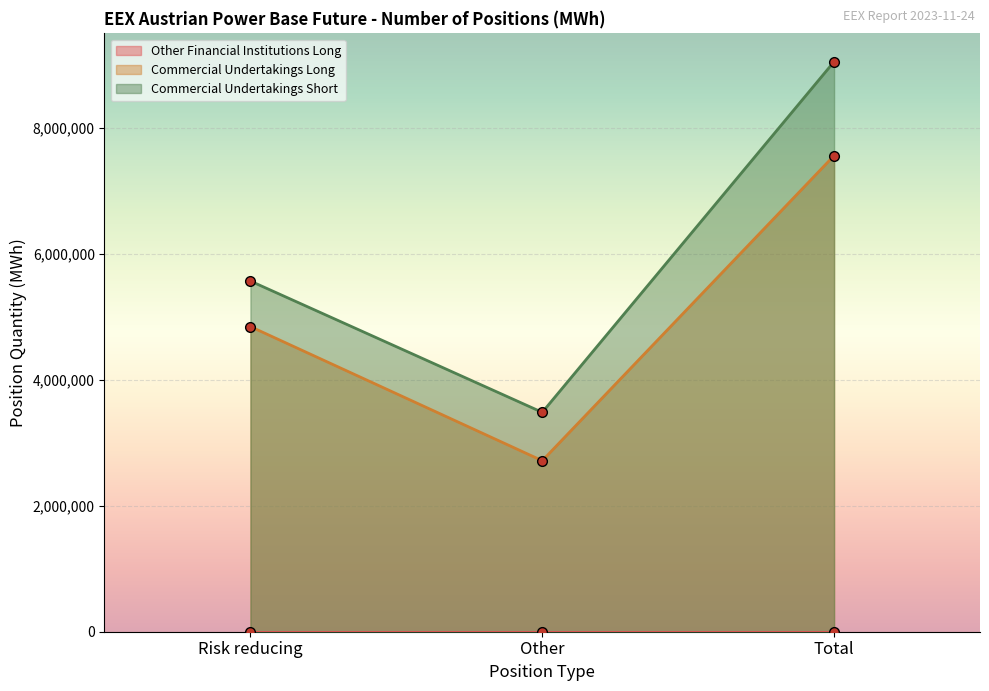

Which has a higher value, Total or Risk reducing?

Total